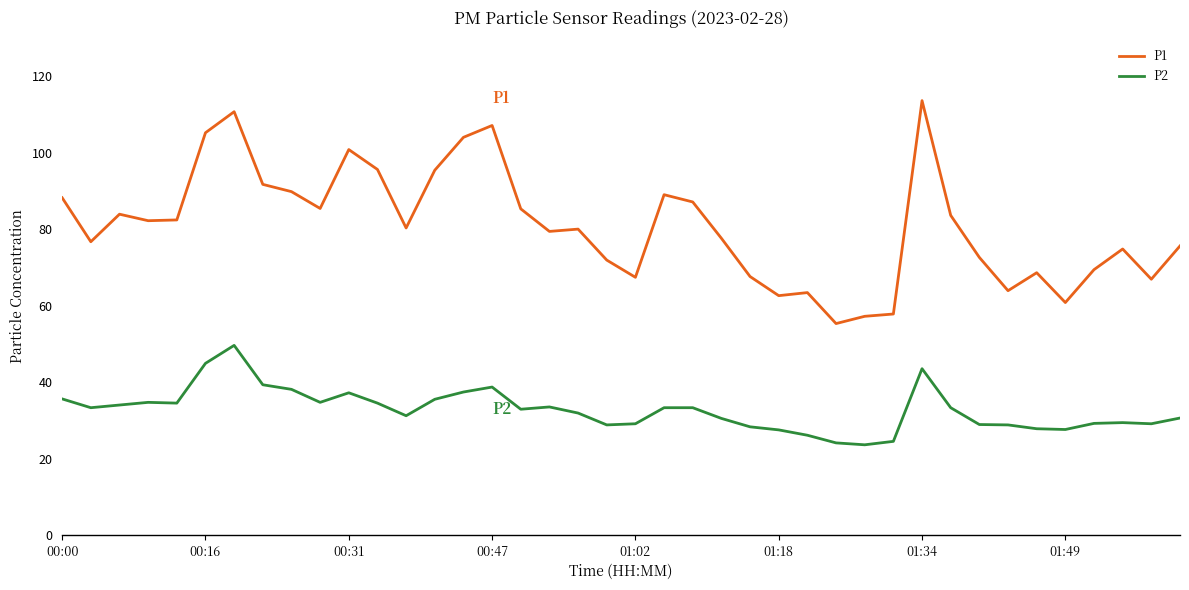

What is the difference between the maximum and minimum values in the P2 series?

26.0